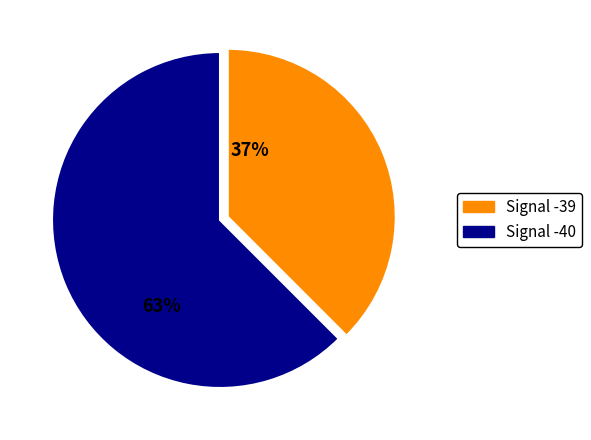

Does any single category account for the majority?

Yes